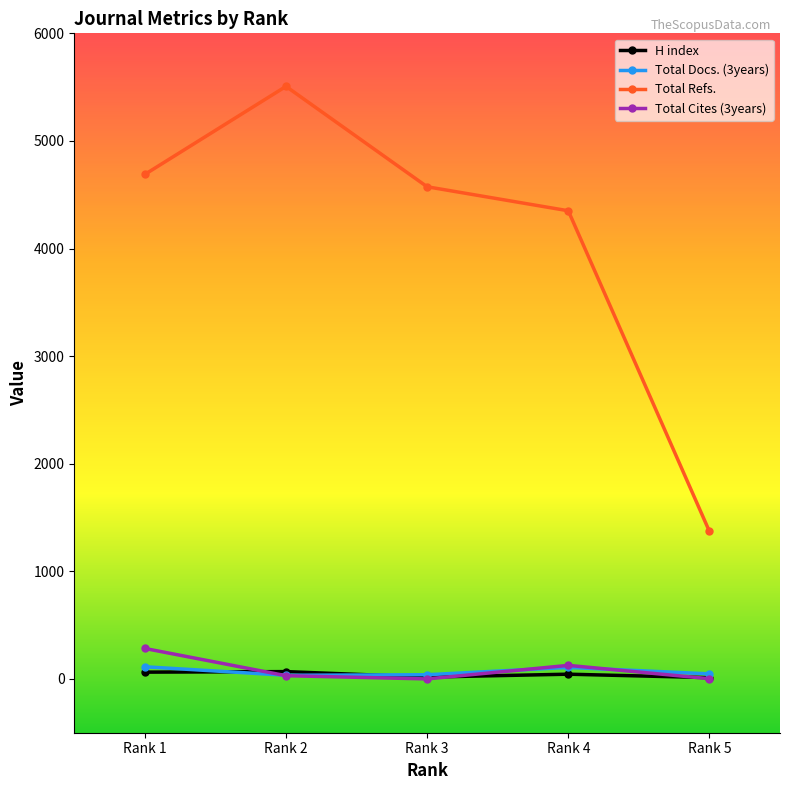

True or false: Total Refs. and Total Cites (3years) intersect in this chart.

False